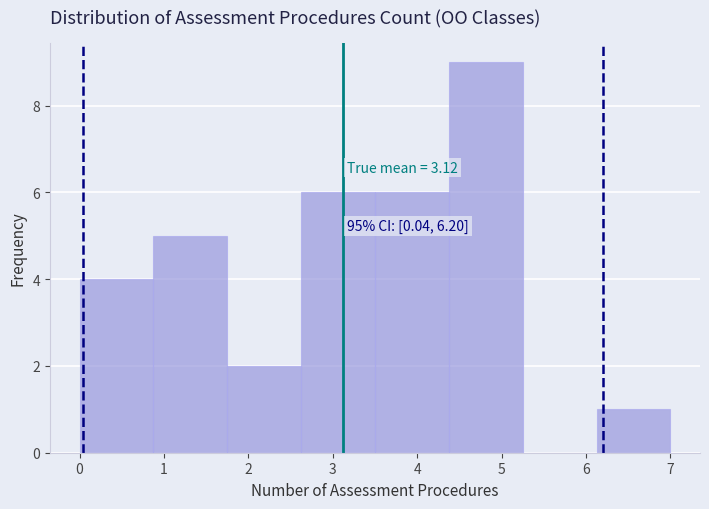

Which range on the x-axis has the tallest bar?

4.4 to 5.3